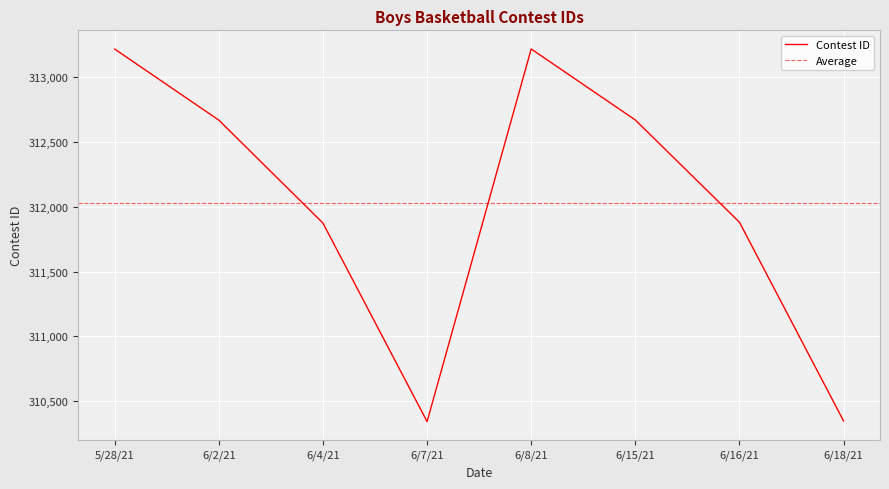

Is it true that the value at 6/18/21 is 310345?

True